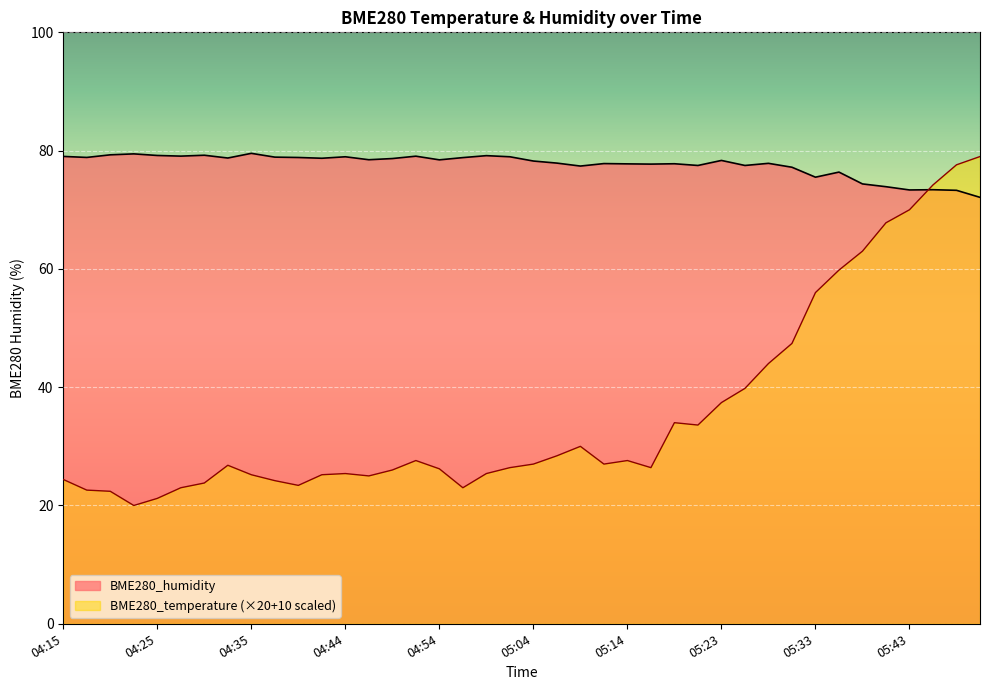

How many data points in BME280_humidity are above 78?

22